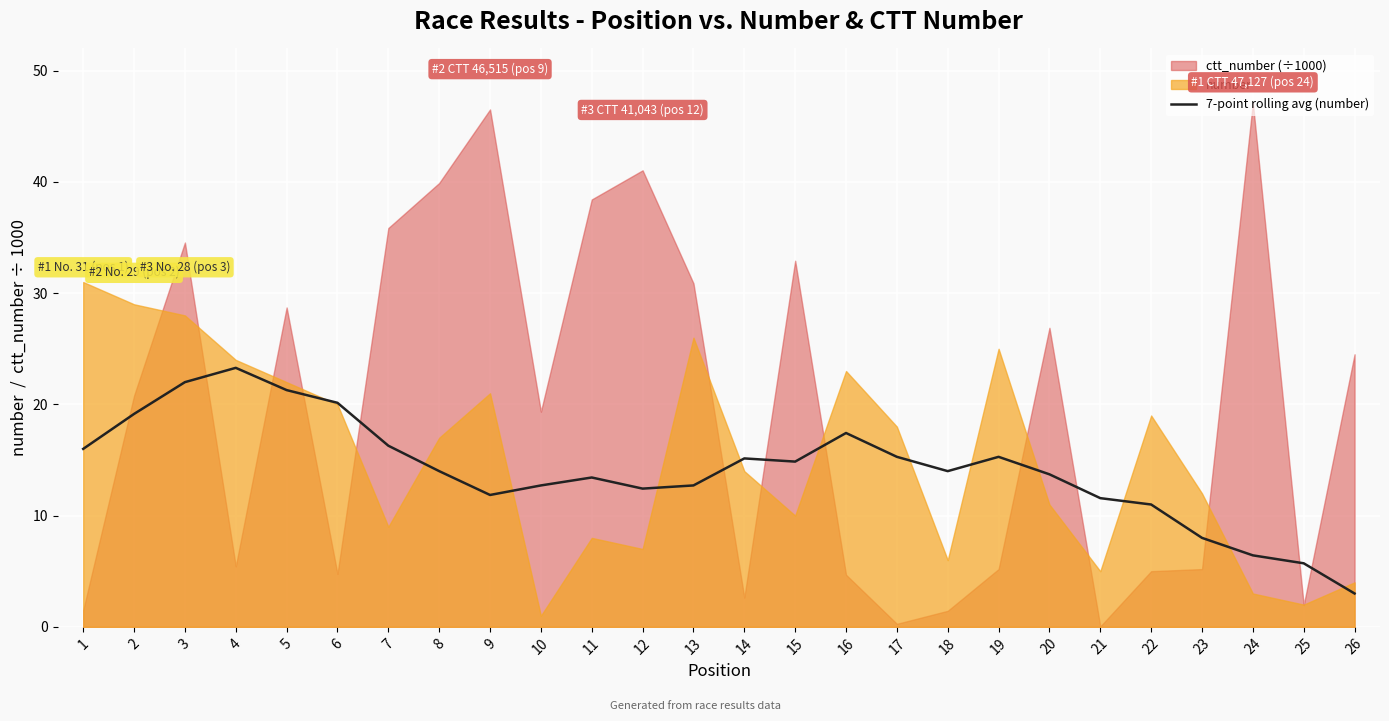

True or false: 7-point rolling avg (number) has a value of 6.4 at 24.

True